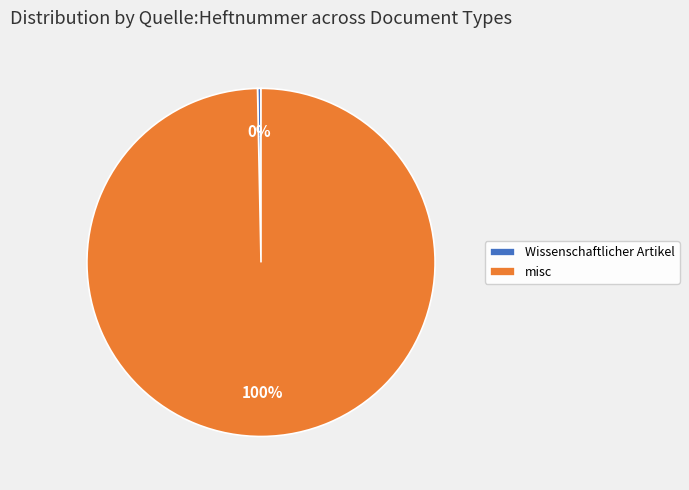

Does any single category account for the majority?

Yes